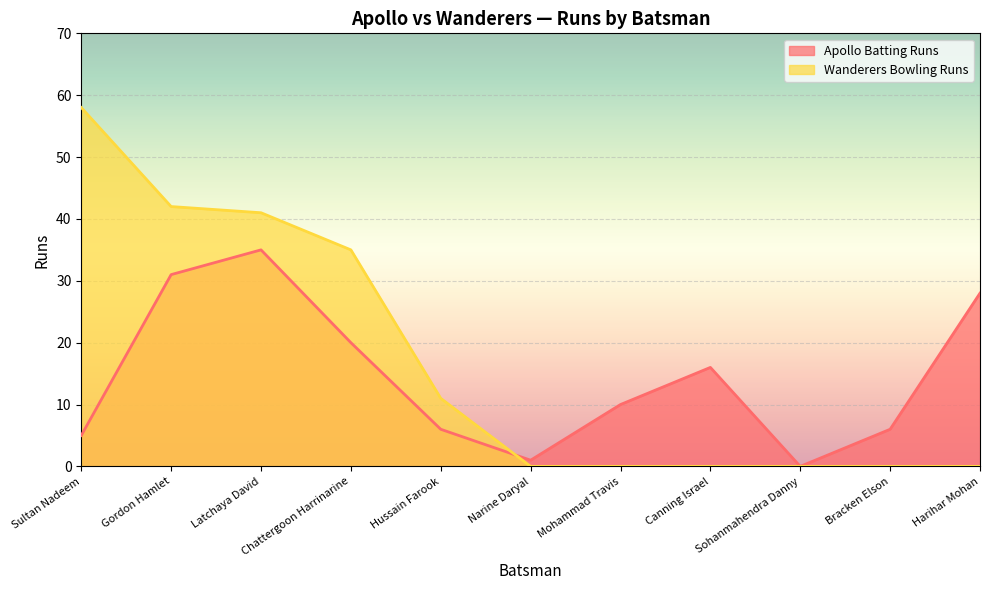

Reading left to right, list all the values displayed in this chart.

Apollo Batting Runs: Sultan Nadeem=5	Gordon Hamlet=31	Latchaya David=35	Chattergoon Harrinarine=20	Hussain Farook=6	Narine Daryal=1	Mohammad Travis=10	Canning Israel=16	Sohanmahendra Danny=0	Bracken Elson=6	Harihar Mohan=28
Wanderers Bowling Runs: Sultan Nadeem=58	Gordon Hamlet=42	Latchaya David=41	Chattergoon Harrinarine=35	Hussain Farook=11	Narine Daryal=0	Mohammad Travis=0	Canning Israel=0	Sohanmahendra Danny=0	Bracken Elson=0	Harihar Mohan=0